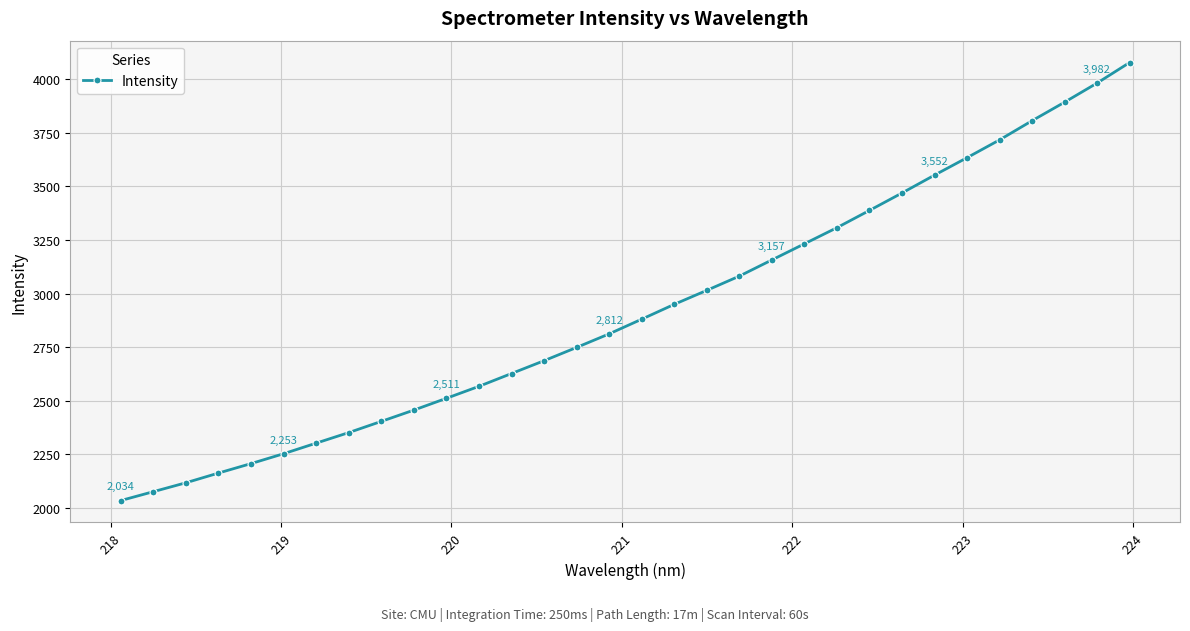

What is the value of the 30th point from the left?

3892.4